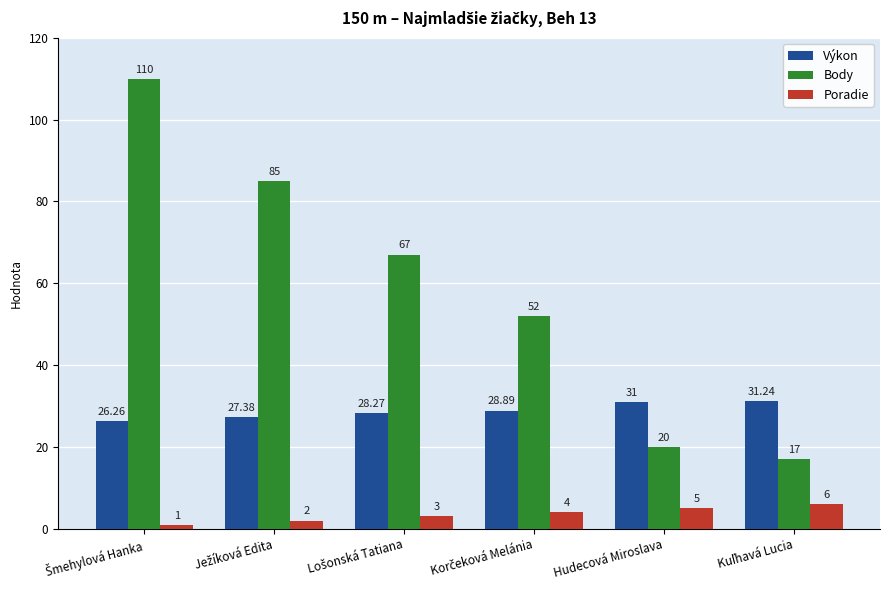

Which series has the largest total across all categories?

Body